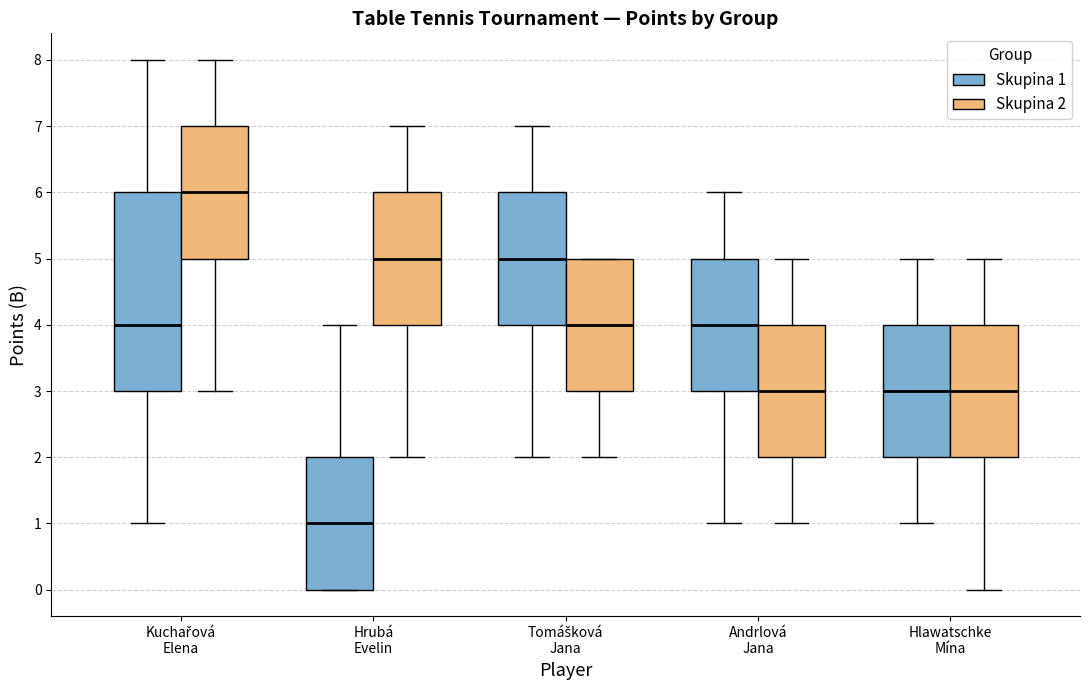

Which box is the tallest, from its lower edge to its upper edge?

Kuchařová Elena (Skupina 1)